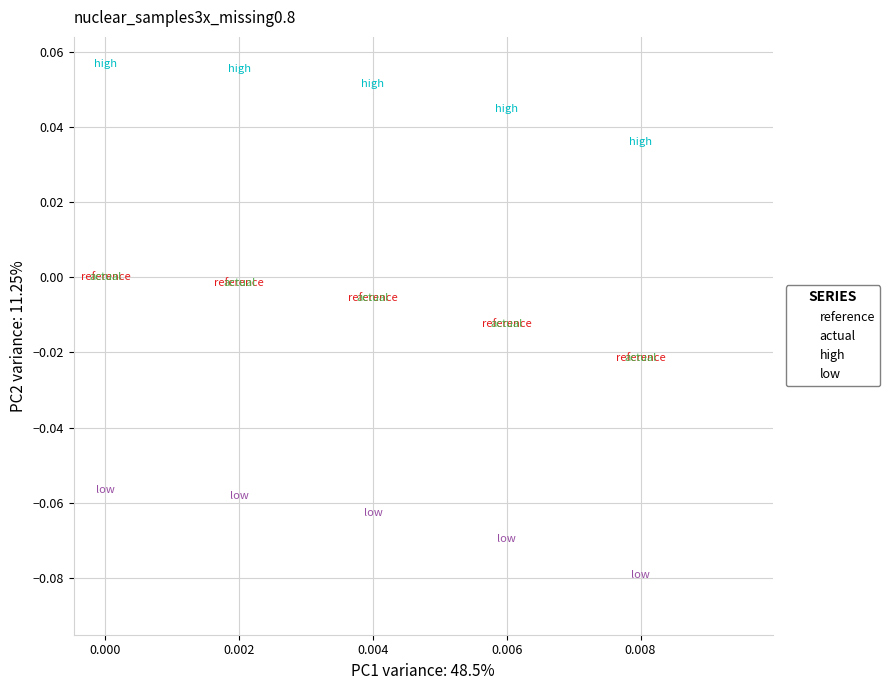

Which series has the widest spread of Y values?

low